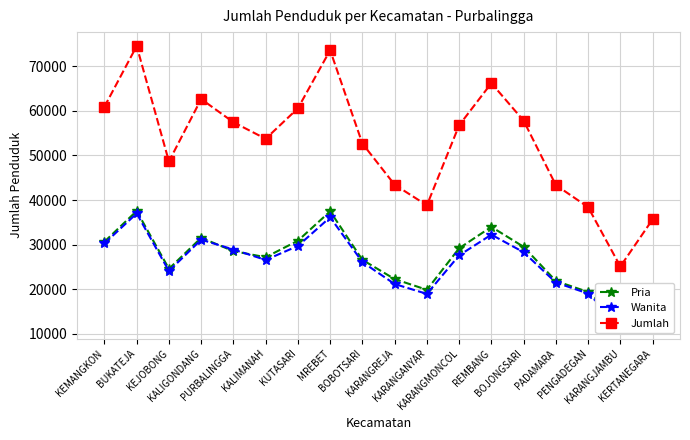

After their last crossing, which series has the higher values: Pria or Wanita?

Pria